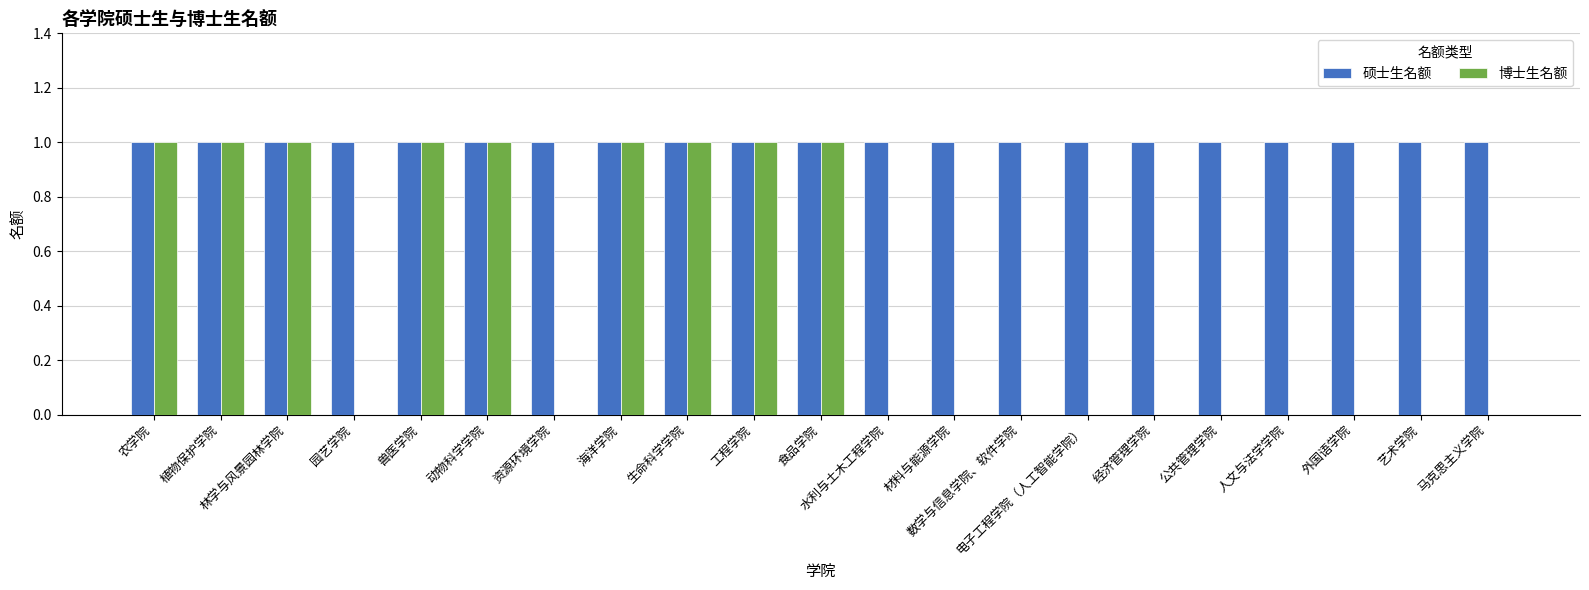

Which series has the largest total across all categories?

硕士生名额